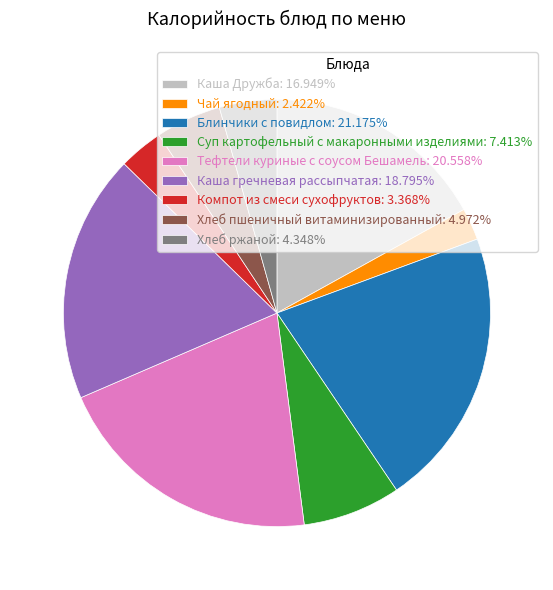

What is the largest slice in the pie chart?

Блинчики с повидлом